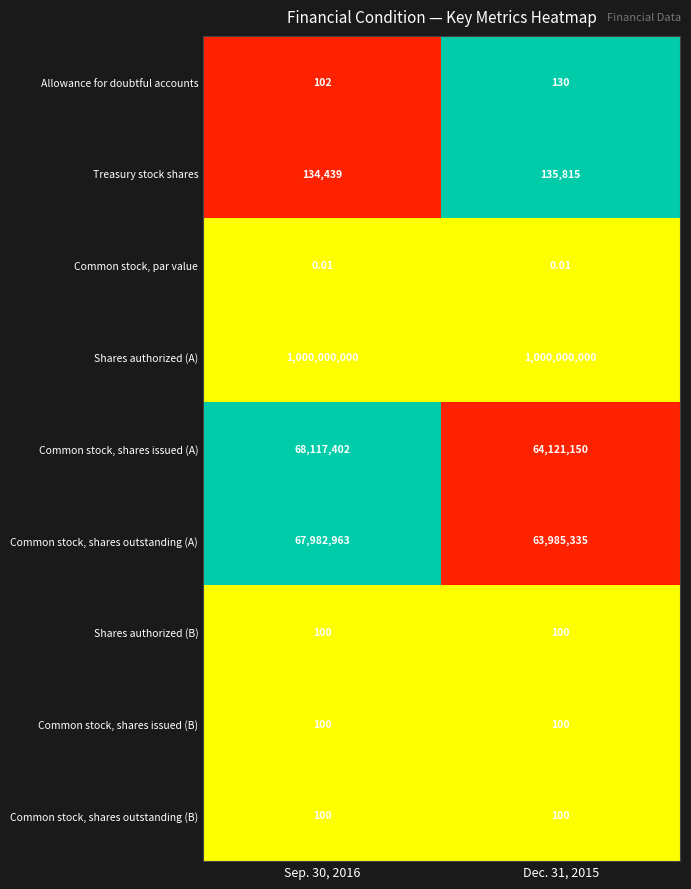

How many data points does each series have?

2